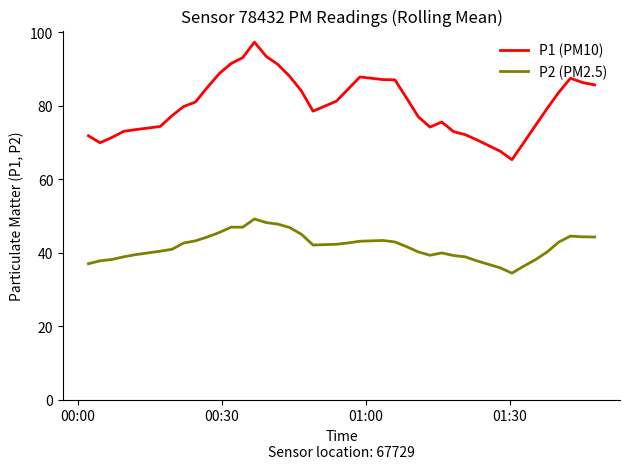

What is the lowest value of the P1 (PM10) series?

65.3